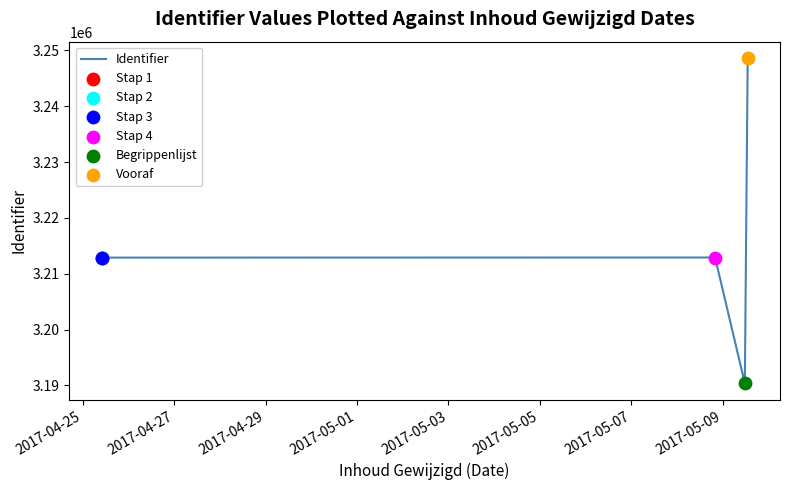

What is the sum of all values?

19290494